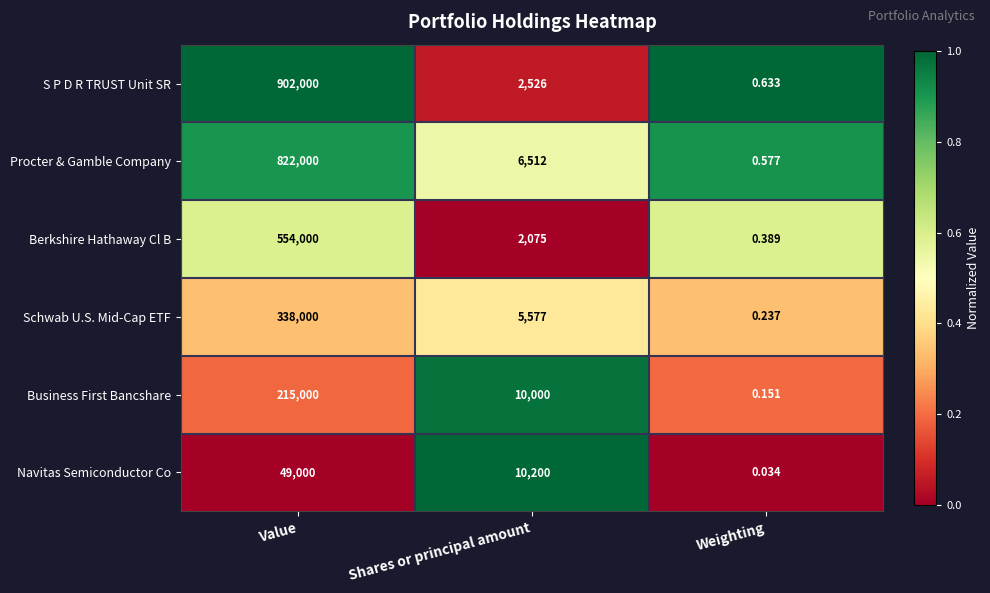

Which series has the largest total across all categories?

S P D R TRUST Unit SR